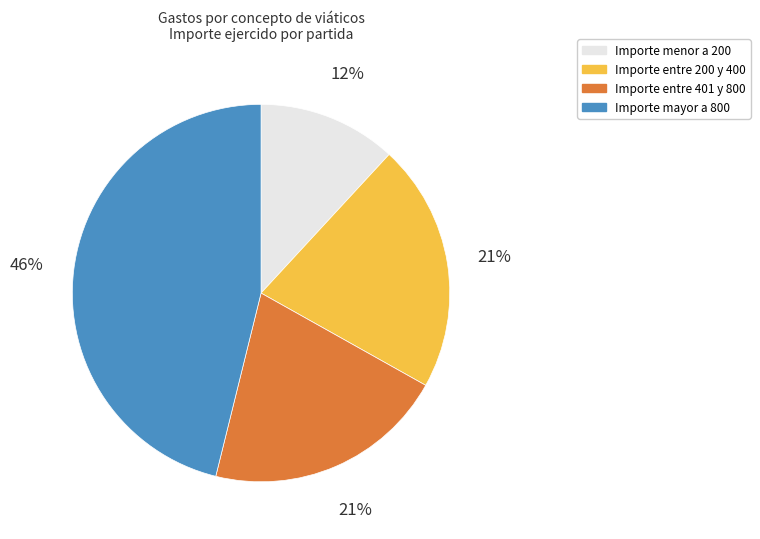

Is there any slice that represents more than half of the pie?

No